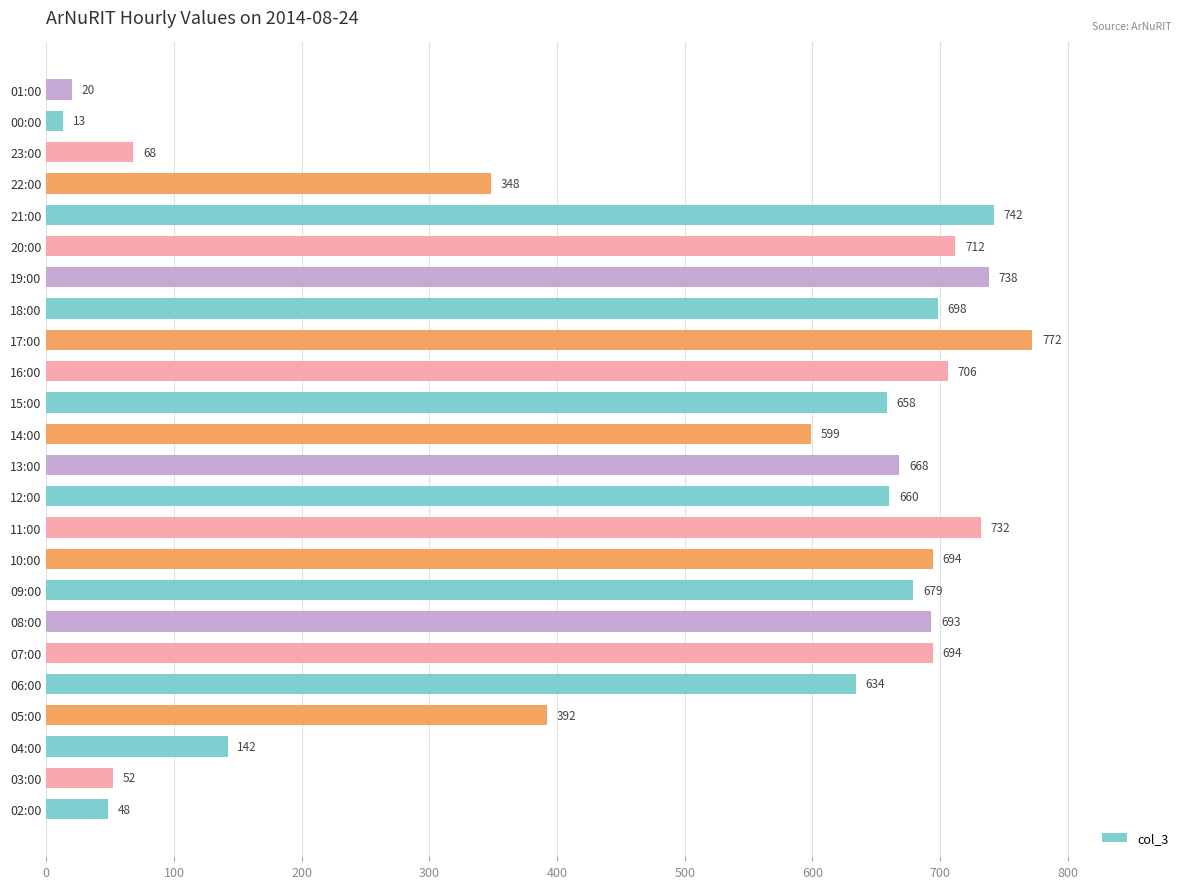

At which category does the chart reach its peak across all series?

17:00